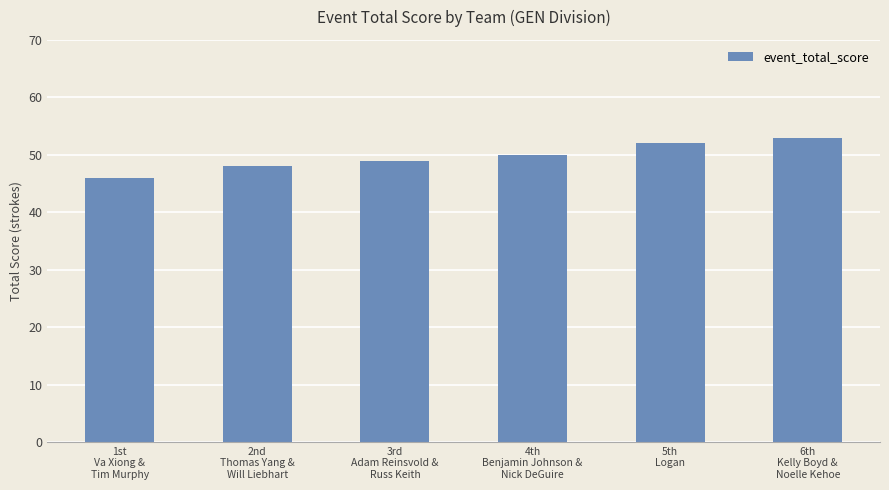

How many values are between 48 and 52?

4